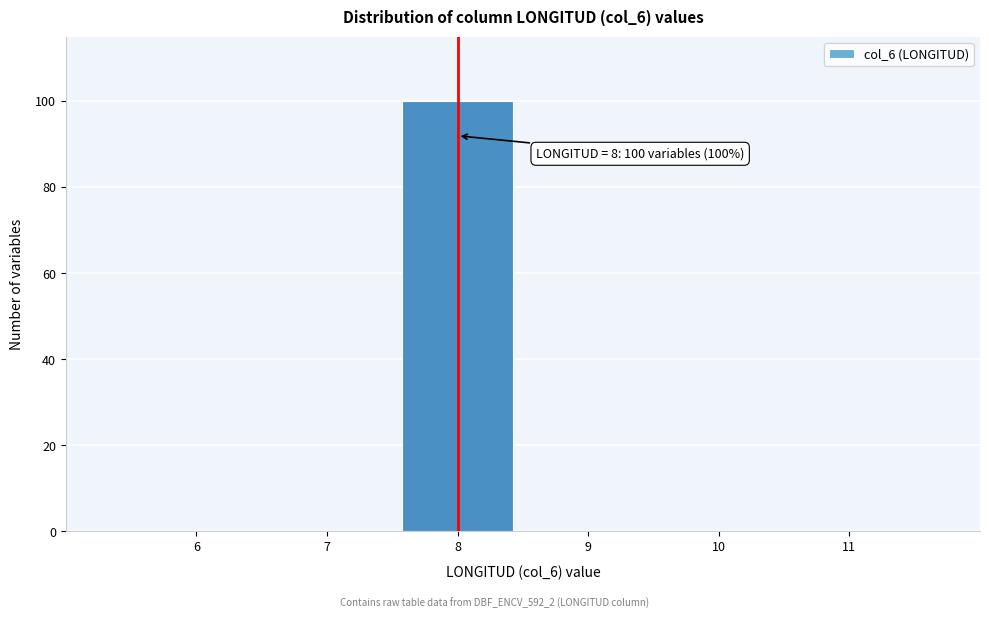

Reading left to right, transcribe all the data shown in this chart.

6=0	7=0	8=100	9=0	10=0	11=0